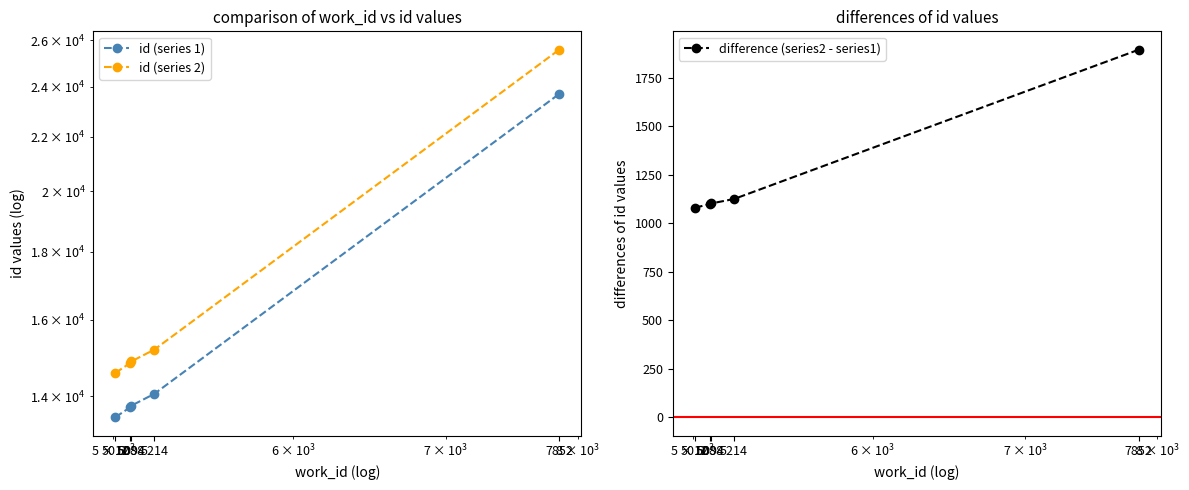

True or false: id (series 1) and difference (series2 - series1) cross at least once.

False